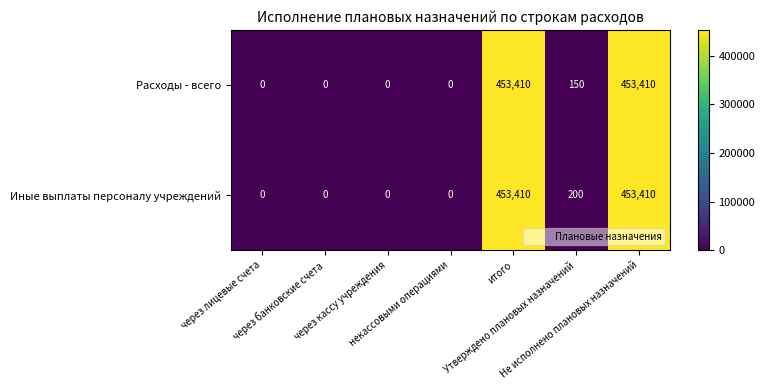

List the series in order of their overall mean, lowest first.

Расходы - всего, Иные выплаты персоналу учреждений